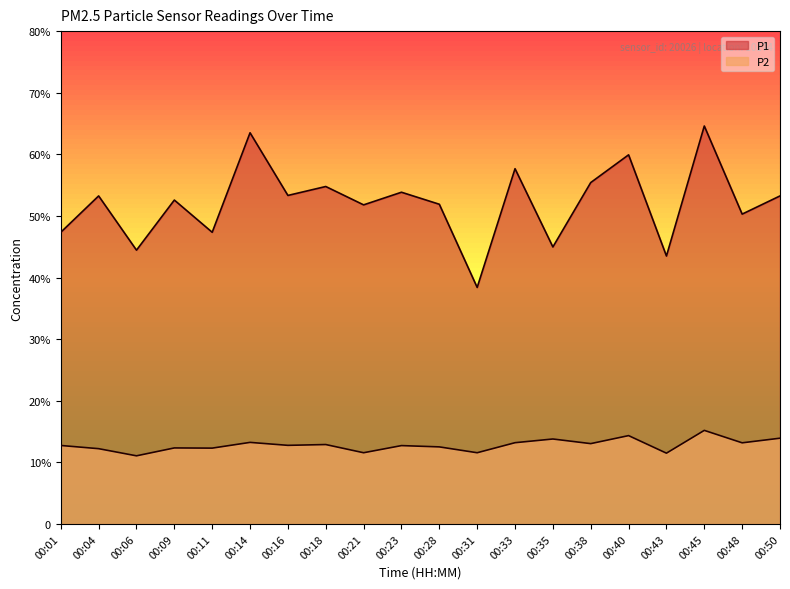

What is the value of the P2 point at the 8th from the left?

12.9